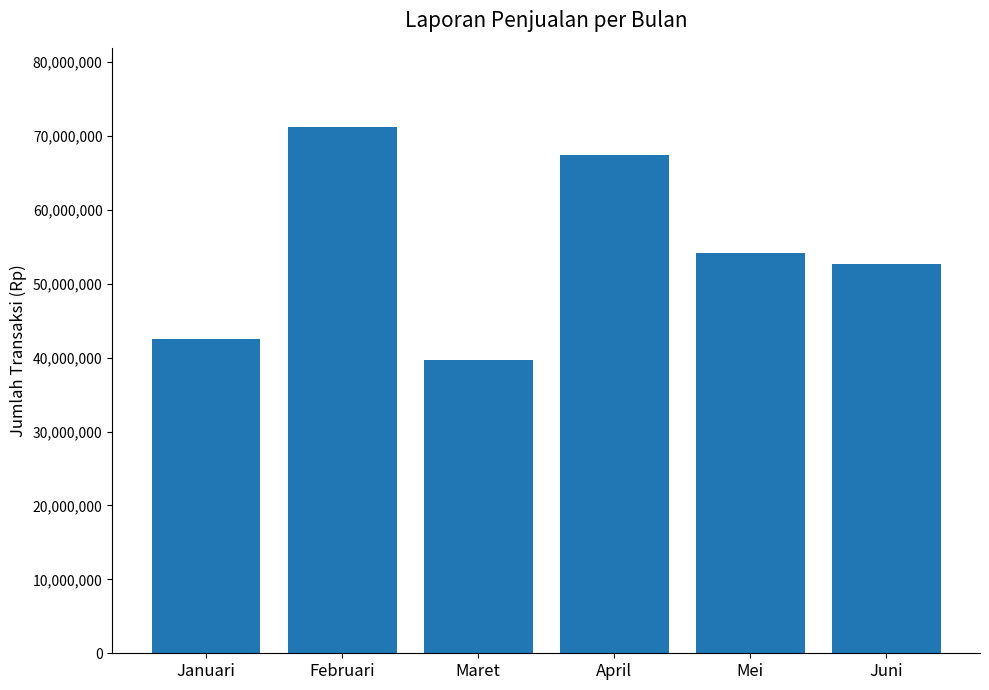

What is the difference between the maximum and second lowest values?

28710000